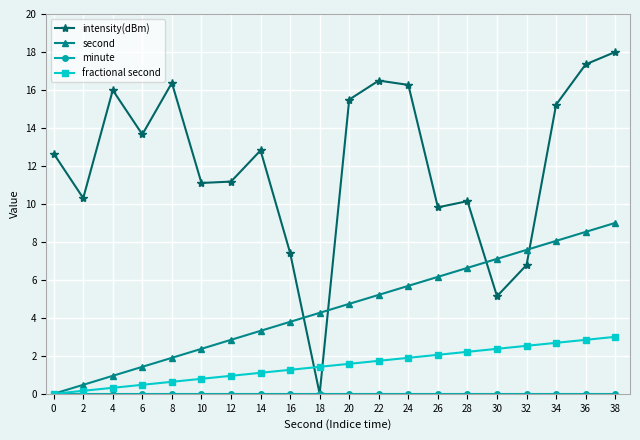

Rank the categories by second value from highest to lowest.

38, 36, 34, 32, 30, 28, 26, 24, 22, 20, 18, 16, 14, 12, 10, 8, 6, 4, 2, 0